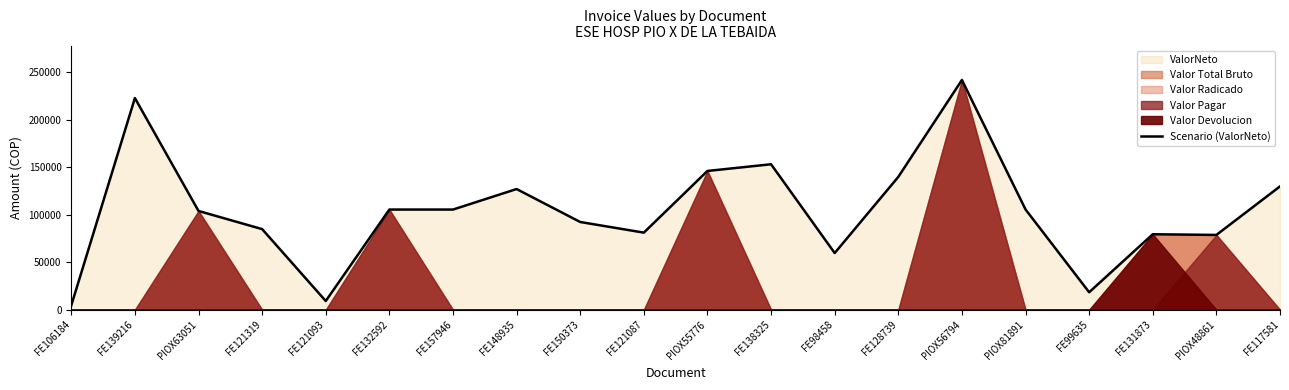

What is the value of the 2nd point from the left?

222900